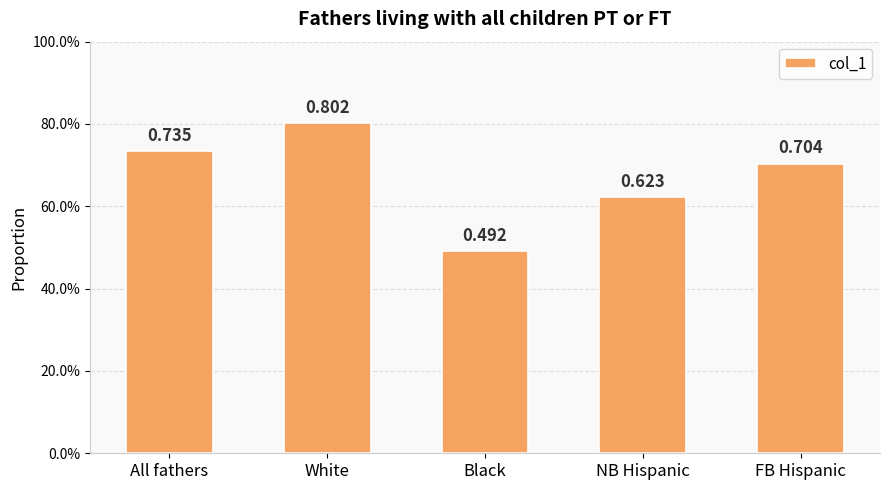

At which category does the chart reach its peak across all series?

White